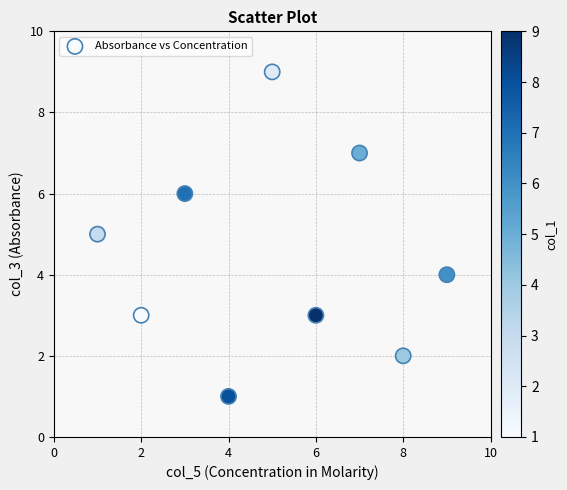

What is the range of X values (max minus min)?

8